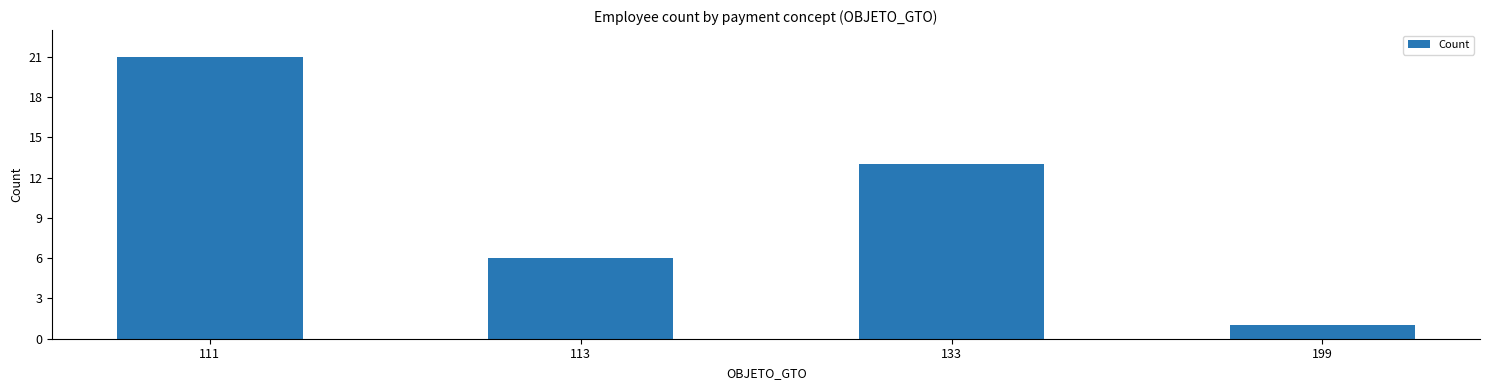

What is the ratio of the value at 133 to the value at 111?

0.6